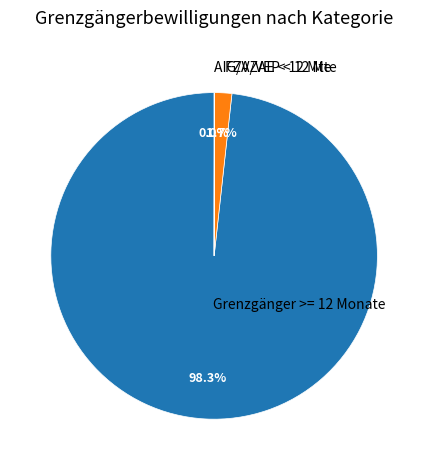

Is there a majority slice in this chart?

Yes